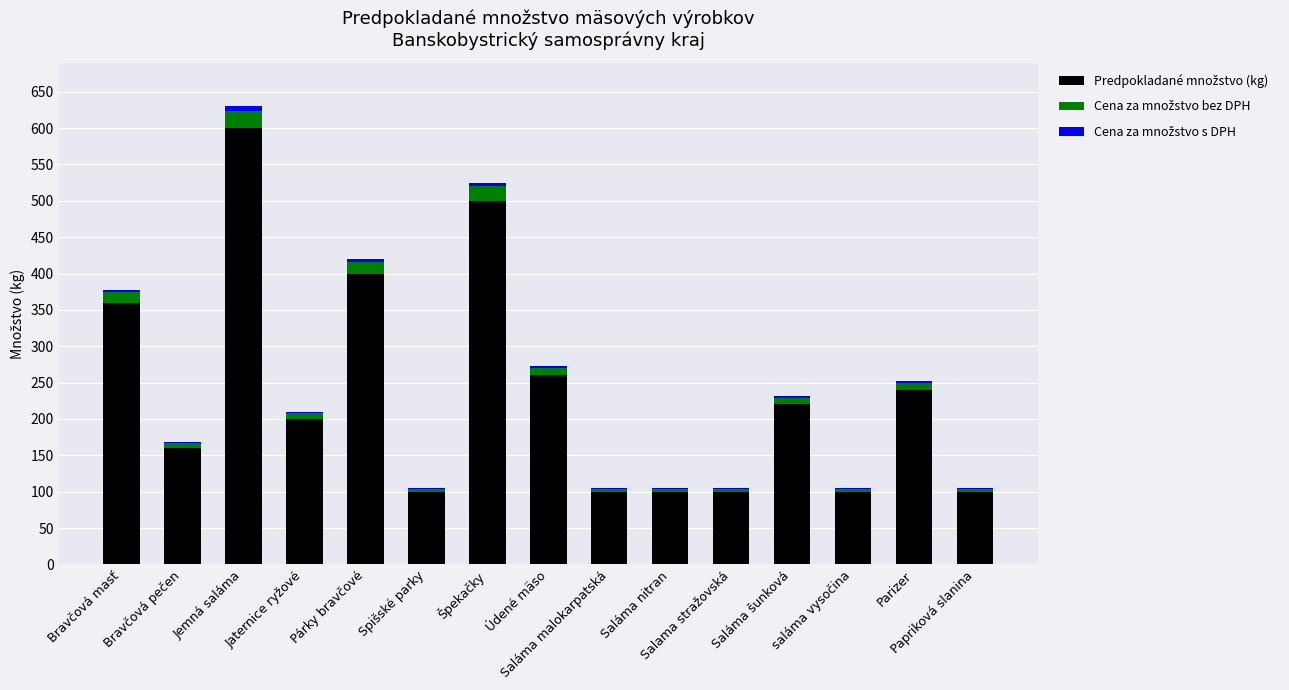

What is the difference between the Cena za množstvo bez DPH values at Bravčová pečen and Jemná saláma?

17.6